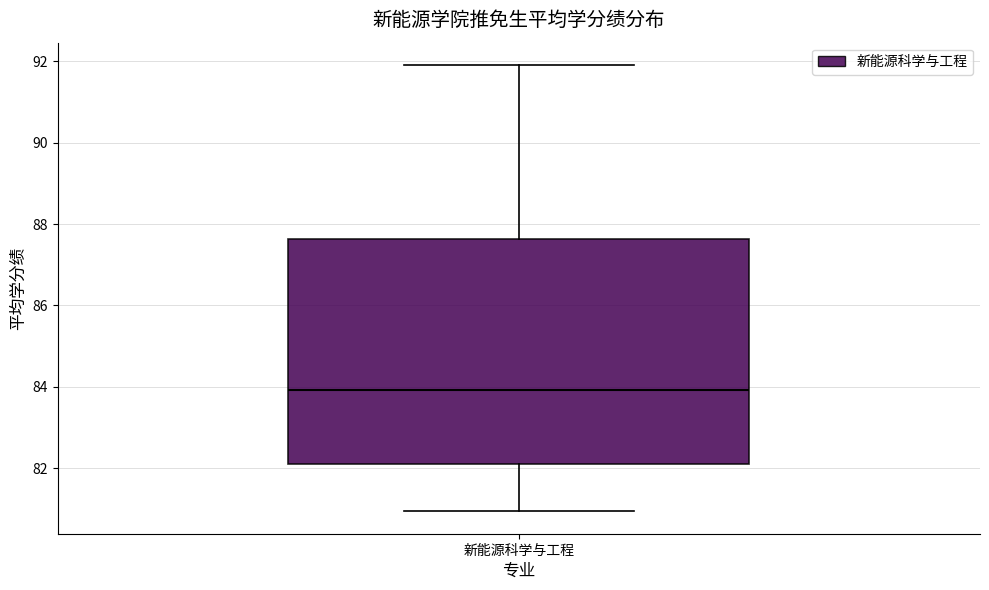

Where is the upper edge of the box for 新能源科学与工程 on the y-axis? The values are not printed on the chart, so give them approximately, as read against the axis.

87.6